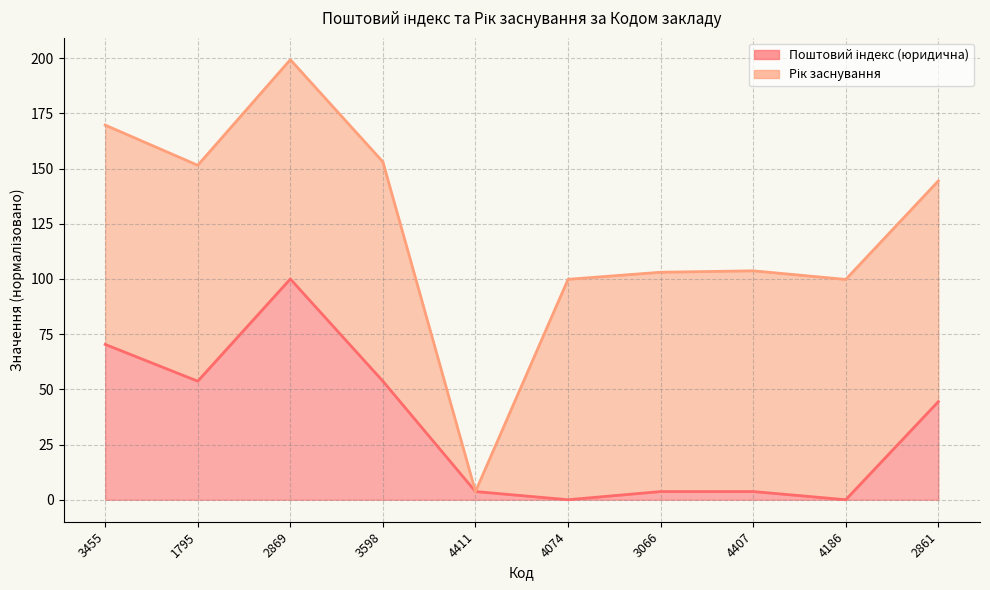

What is the average value?

33.3